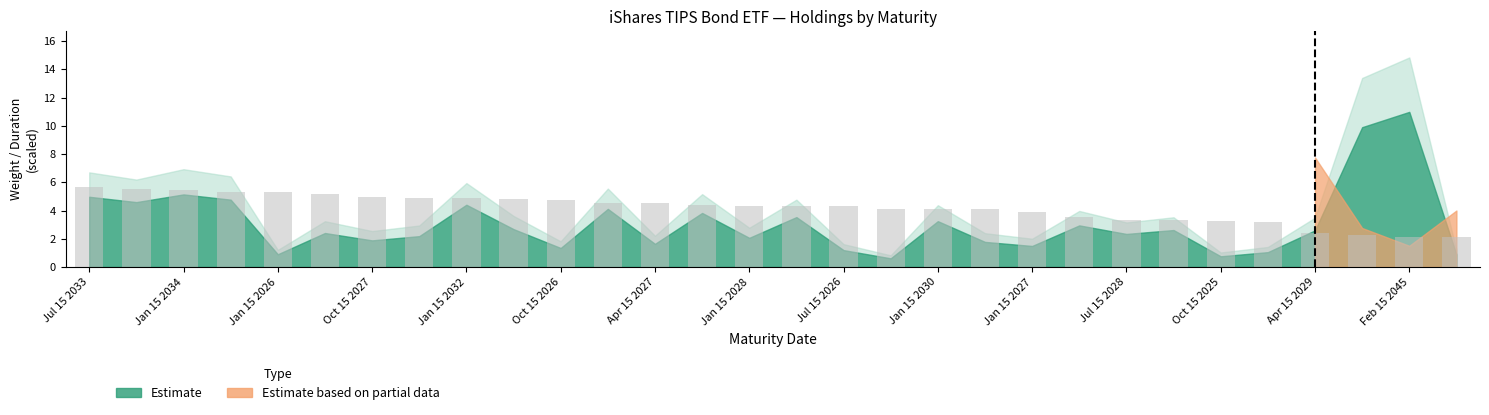

What is the value of the 12th bar from the left?

4.5